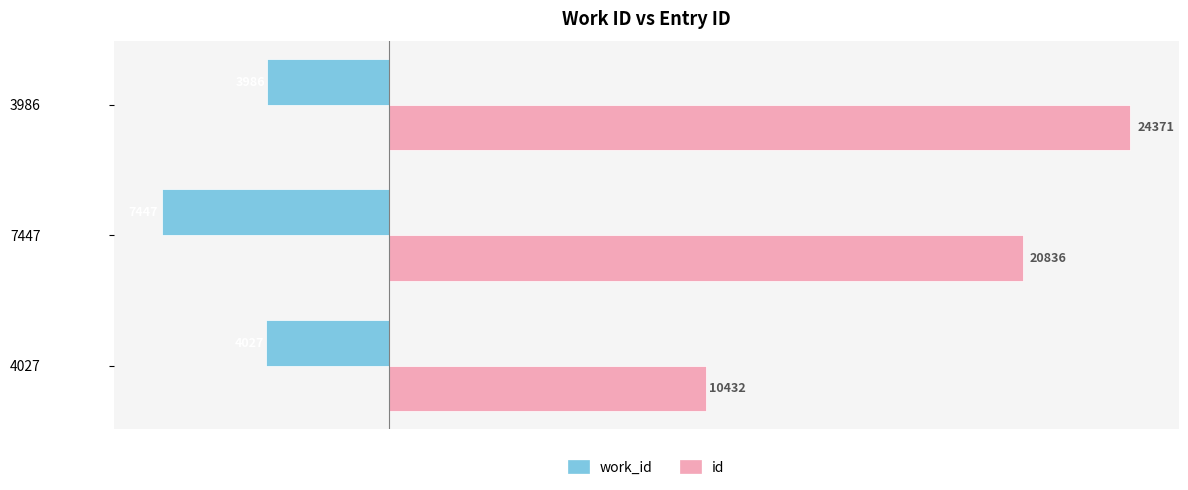

Which series has the largest total across all categories?

id